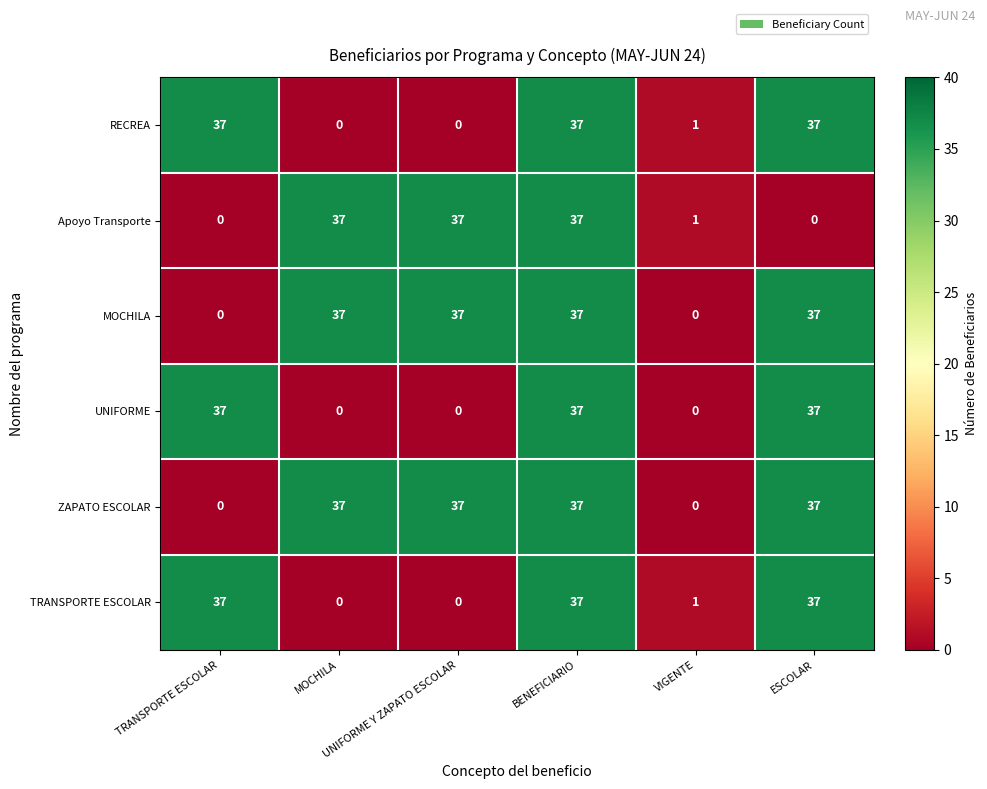

At how many categories does at least one series exceed 4?

5